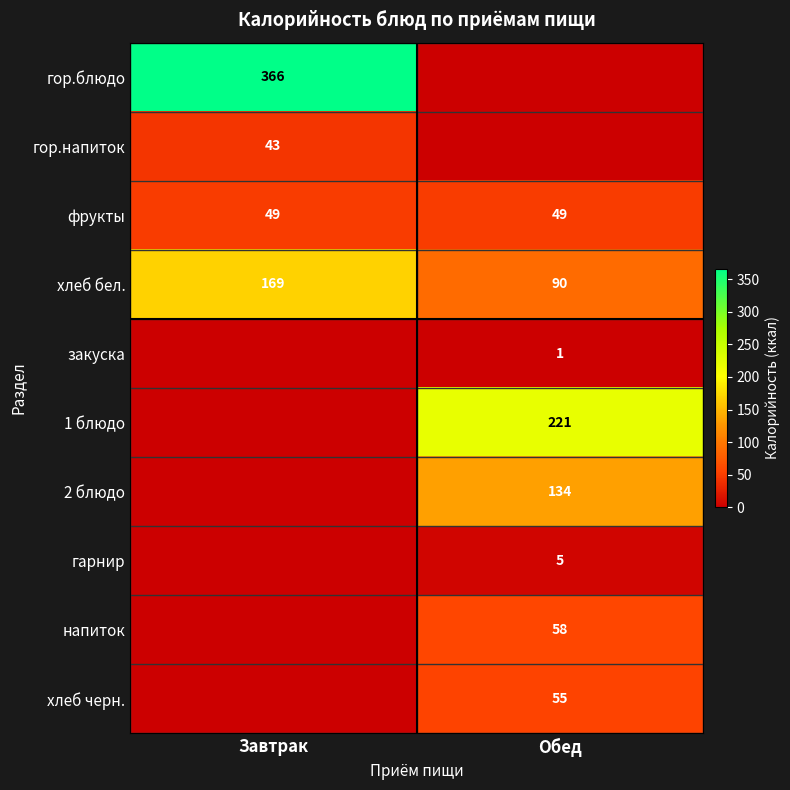

At which category is the sum across all series the highest?

Завтрак